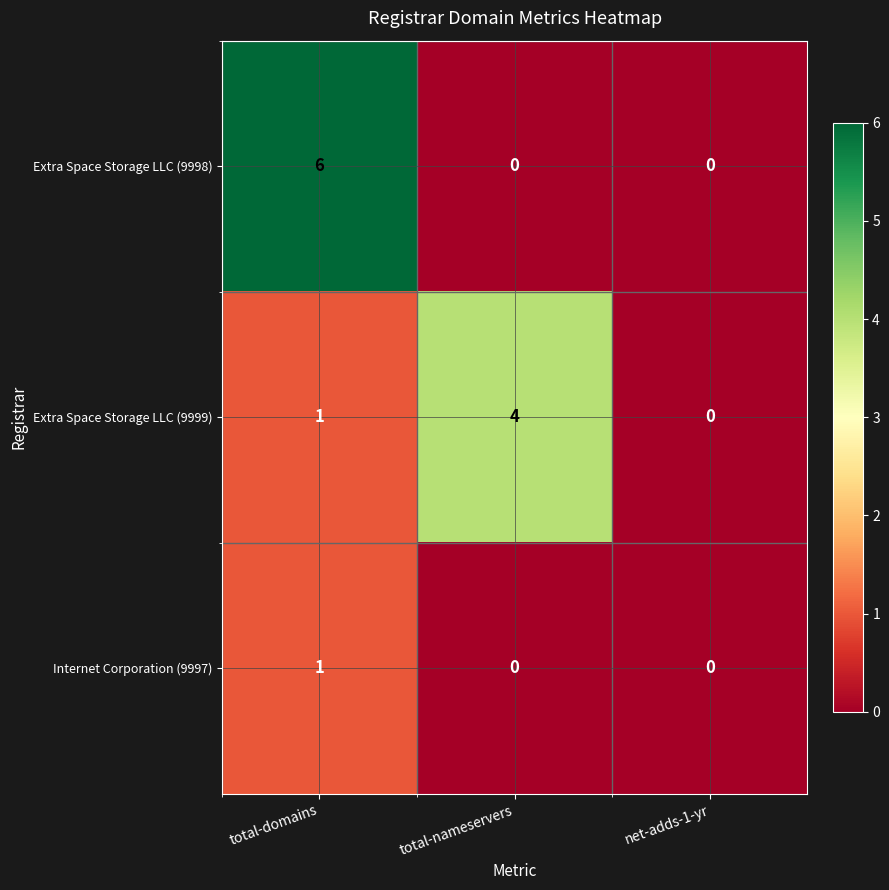

The value of Extra Space Storage LLC (9999) at total-nameservers is 6. True or false?

False